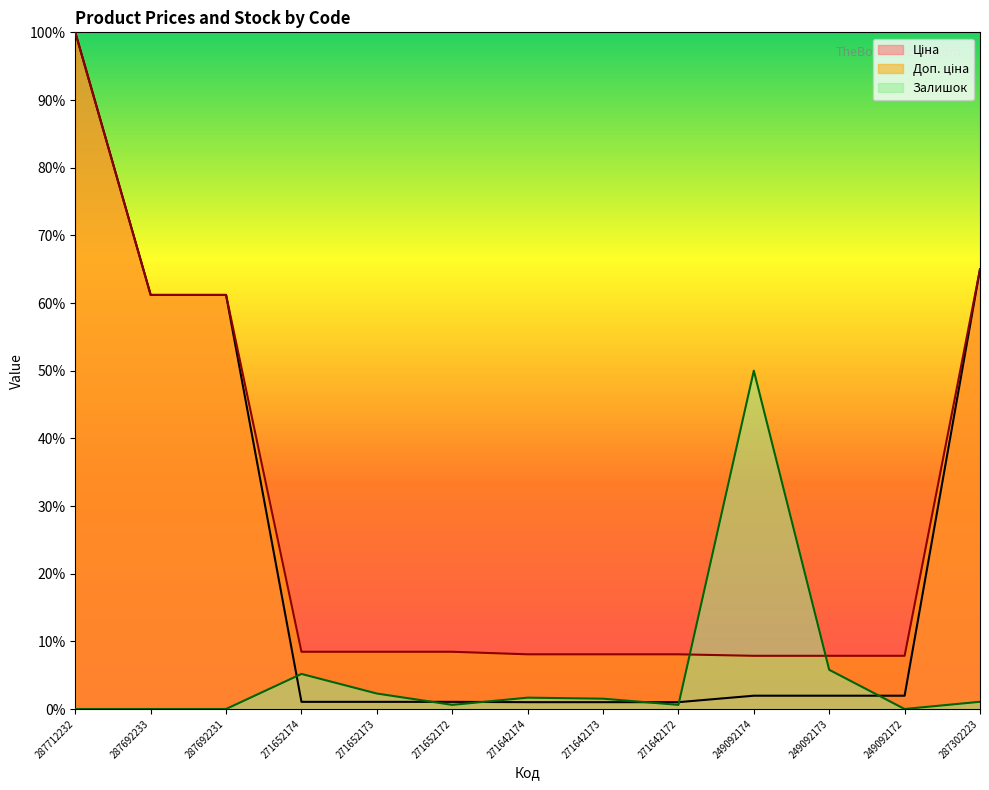

Which series has the widest spread of values?

Ціна